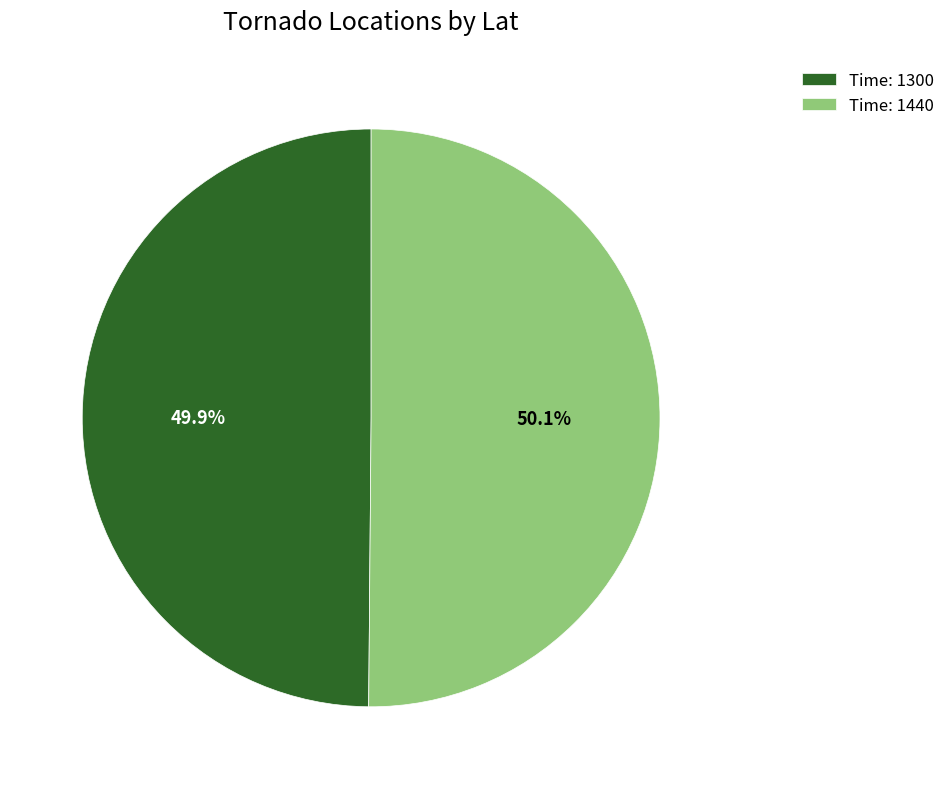

Count the number of slices in the pie.

2